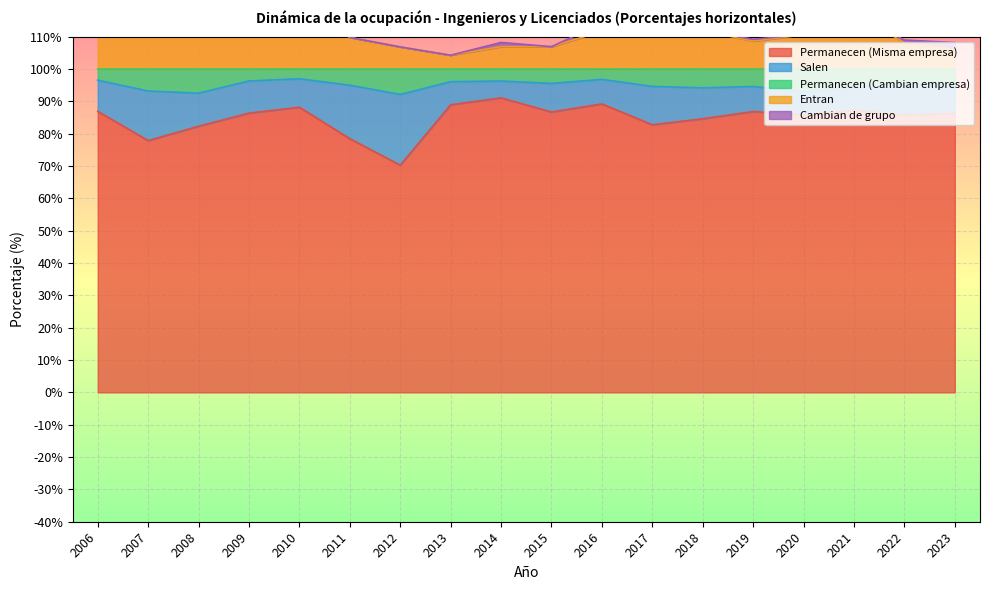

Where is the first local minimum for Entran?

2007